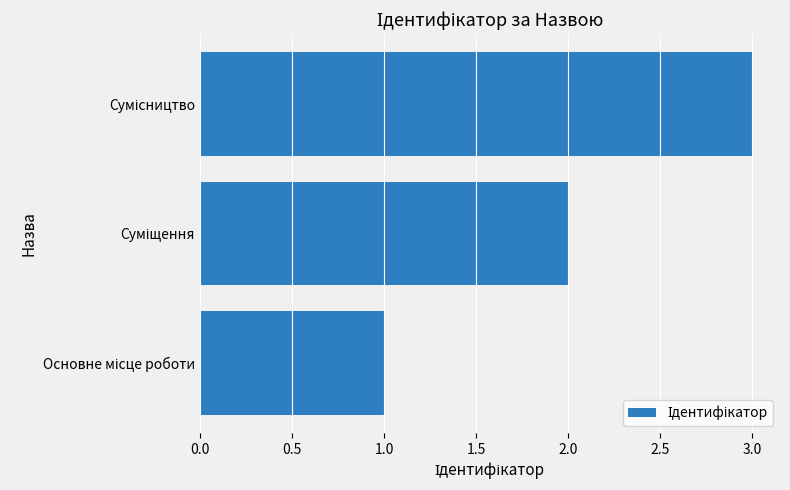

What is the sum of all values?

6